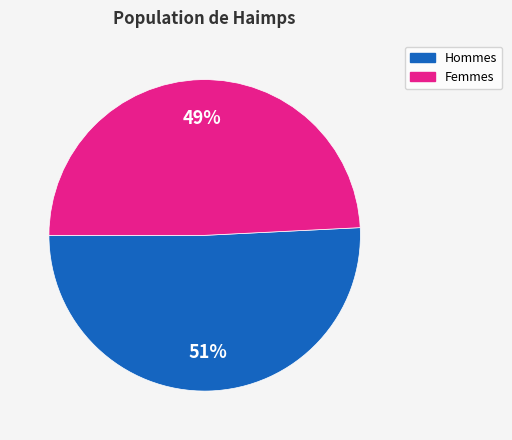

How many segments does this pie chart have?

2